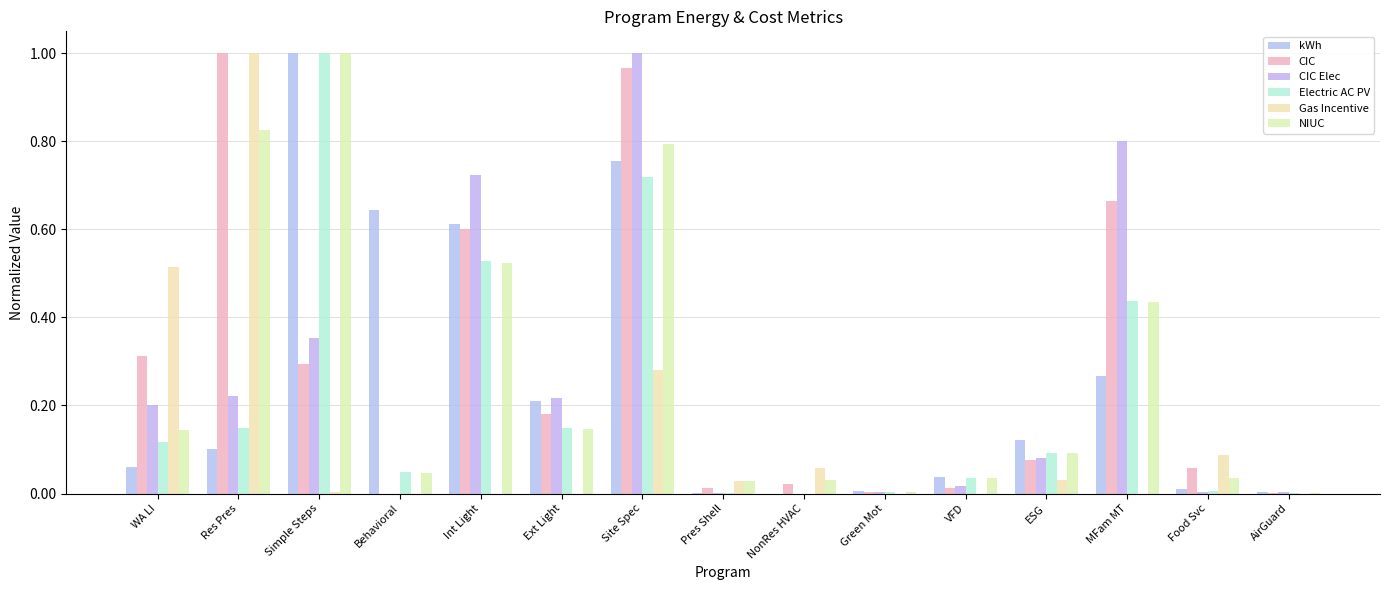

Between Res Pres and Int Light, which series saw the biggest shift?

Gas Incentive